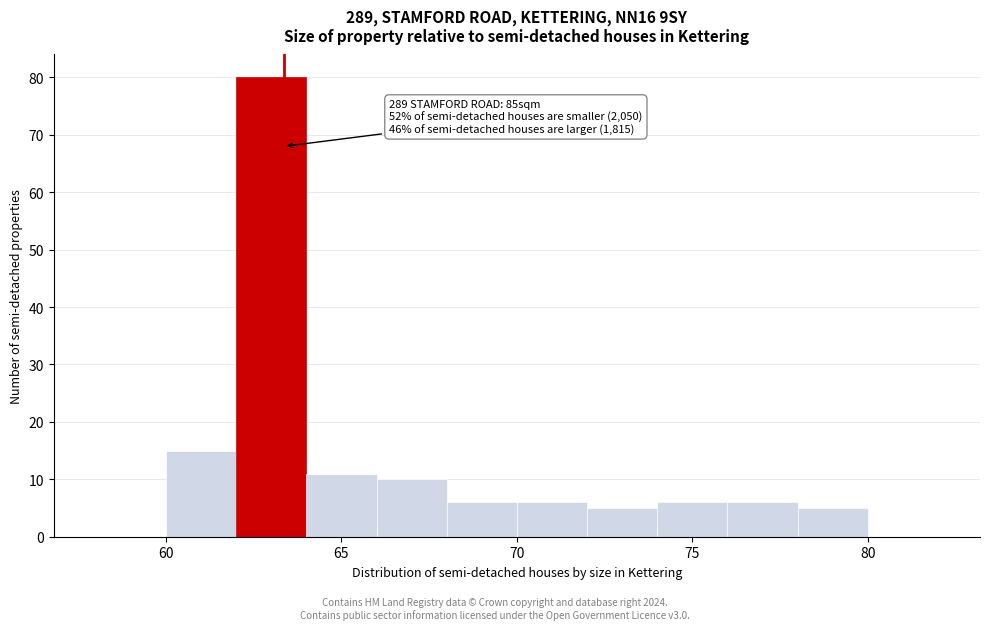

Which range on the x-axis has the tallest bar?

62 to 64